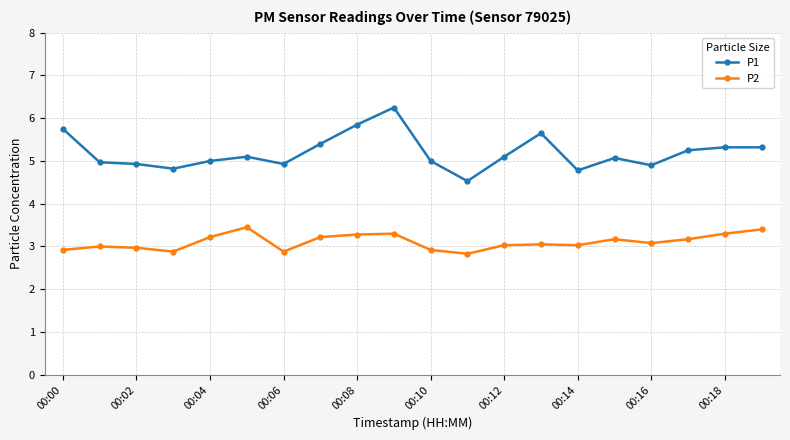

What is the highest value of the P2 series?

3.5